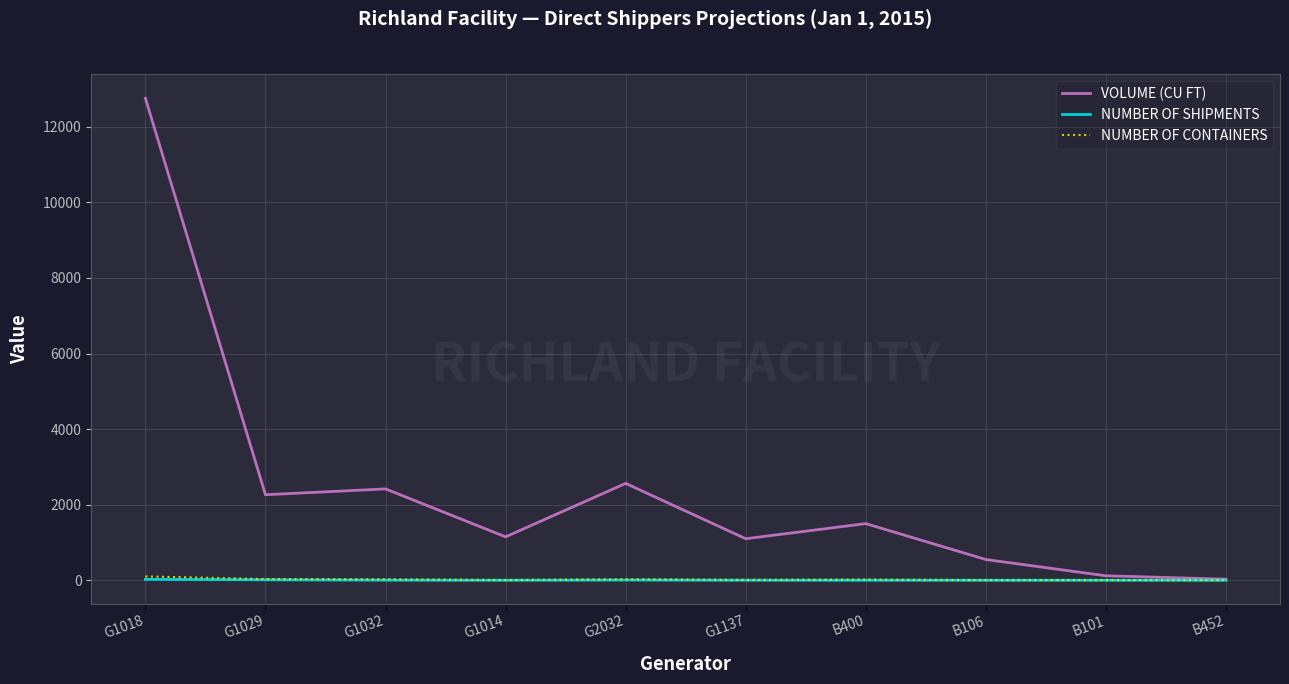

Which series changed the most between G1029 and B400?

VOLUME (CU FT)